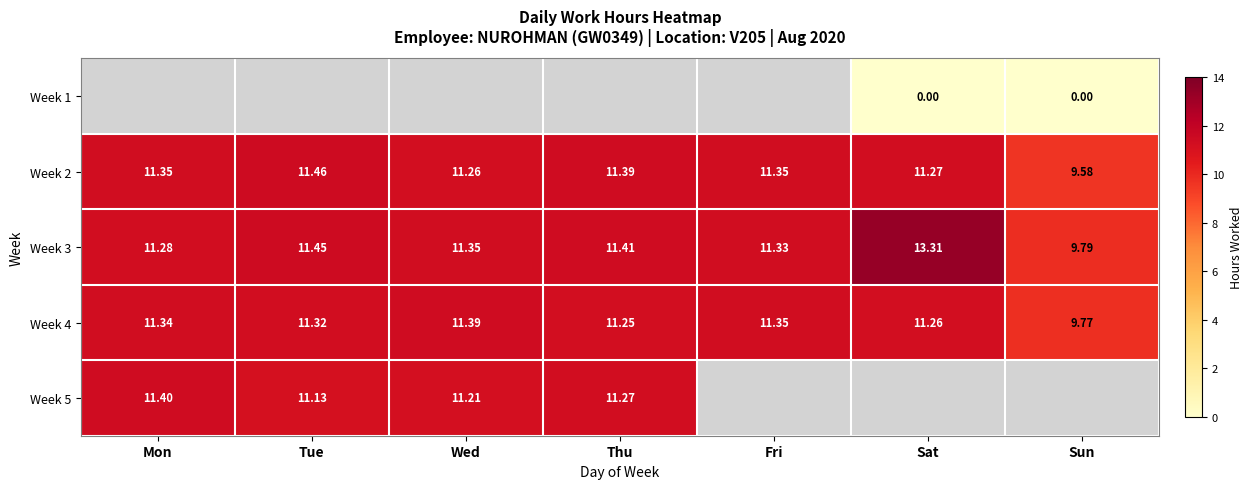

List the labels in order of Week 4 value, smallest first.

Sun, Thu, Sat, Tue, Mon, Fri, Wed